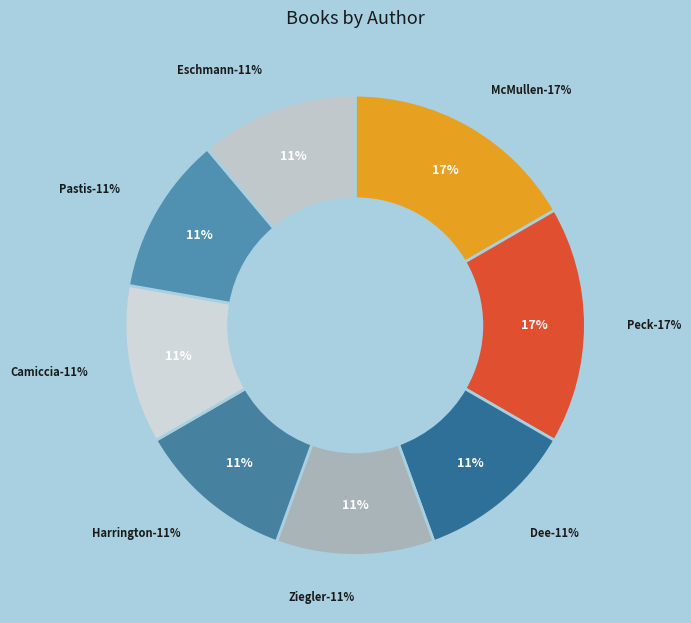

Does any single category account for the majority?

No